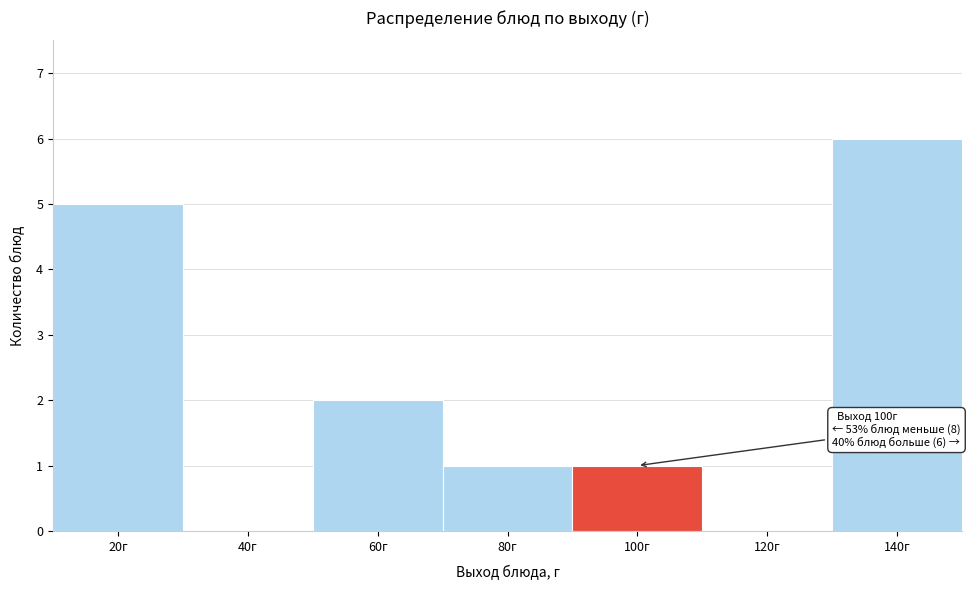

Reading left to right, what are all the values shown in this chart?

20г=5	40г=0	60г=2	80г=1	100г=1	120г=0	140г=6